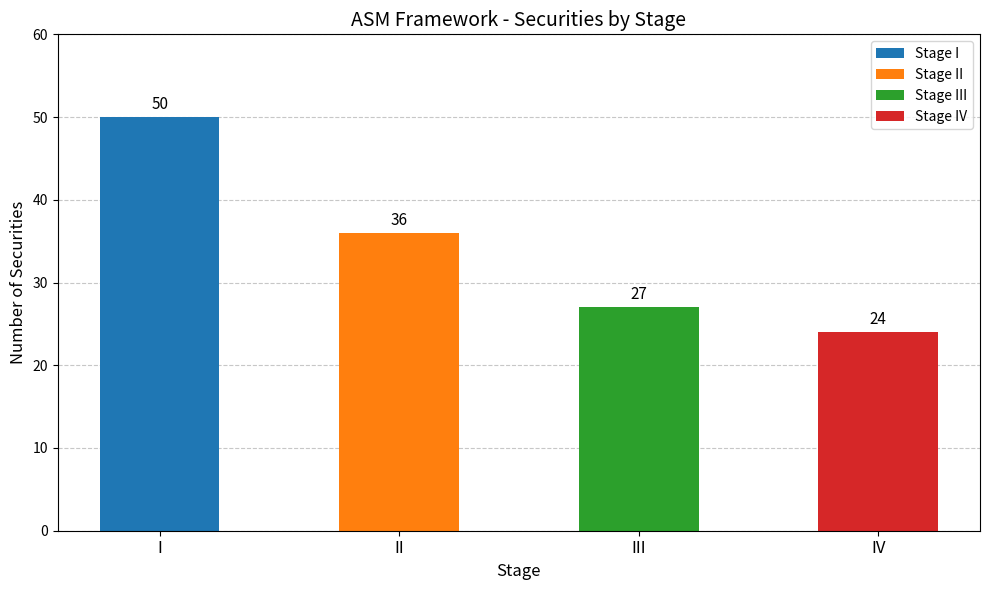

Is it true that the value at II is 25?

False